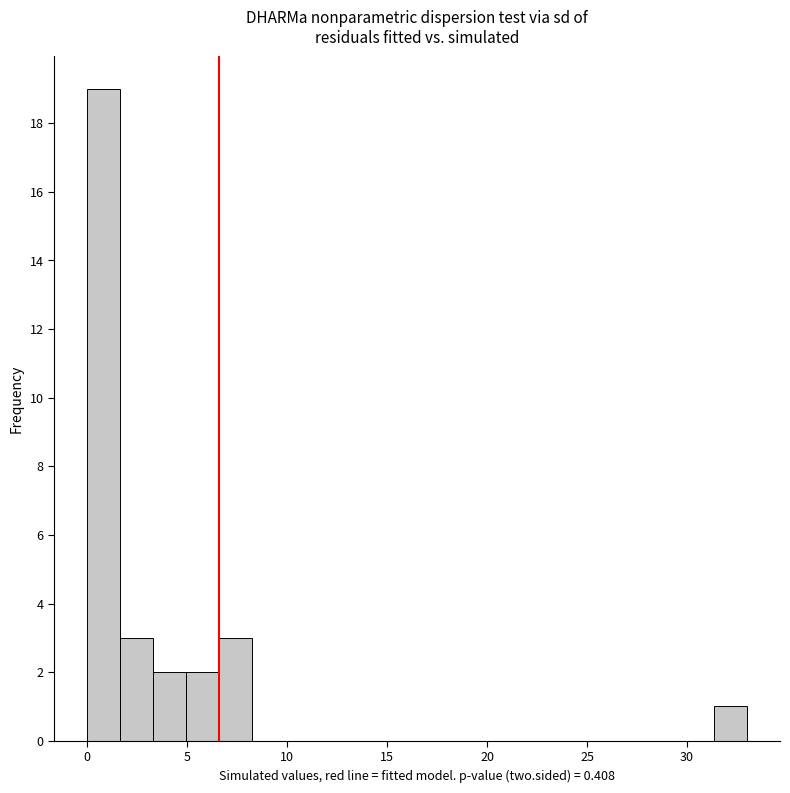

Read against the x-axis, roughly where is the centre of the tallest bar?

1.0